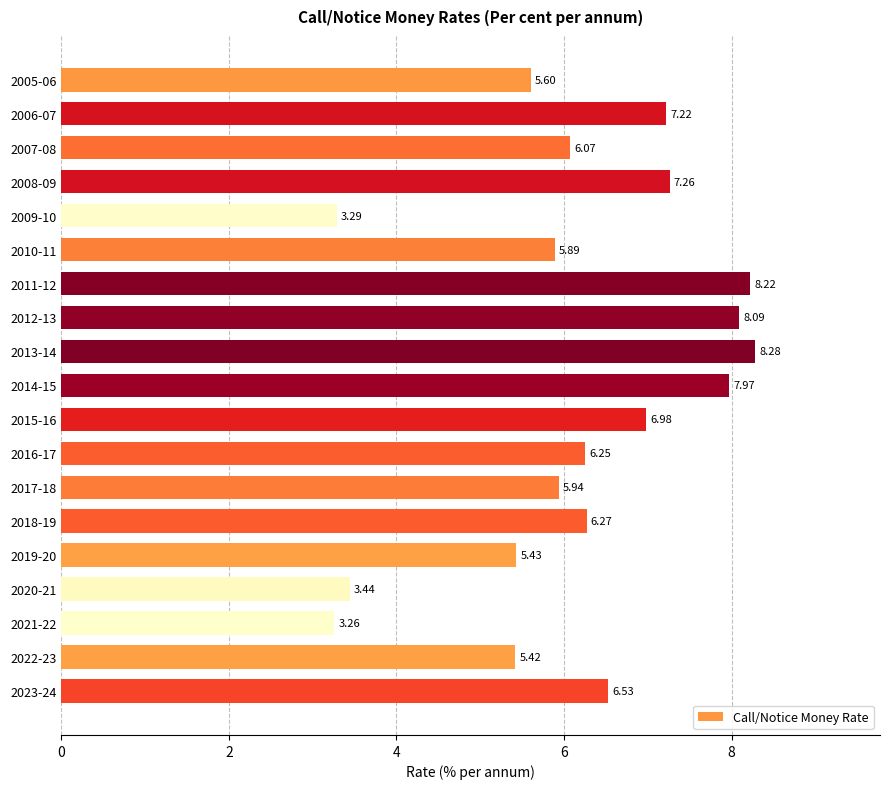

What is the difference between the values at 2009-10 and 2013-14?

5.0